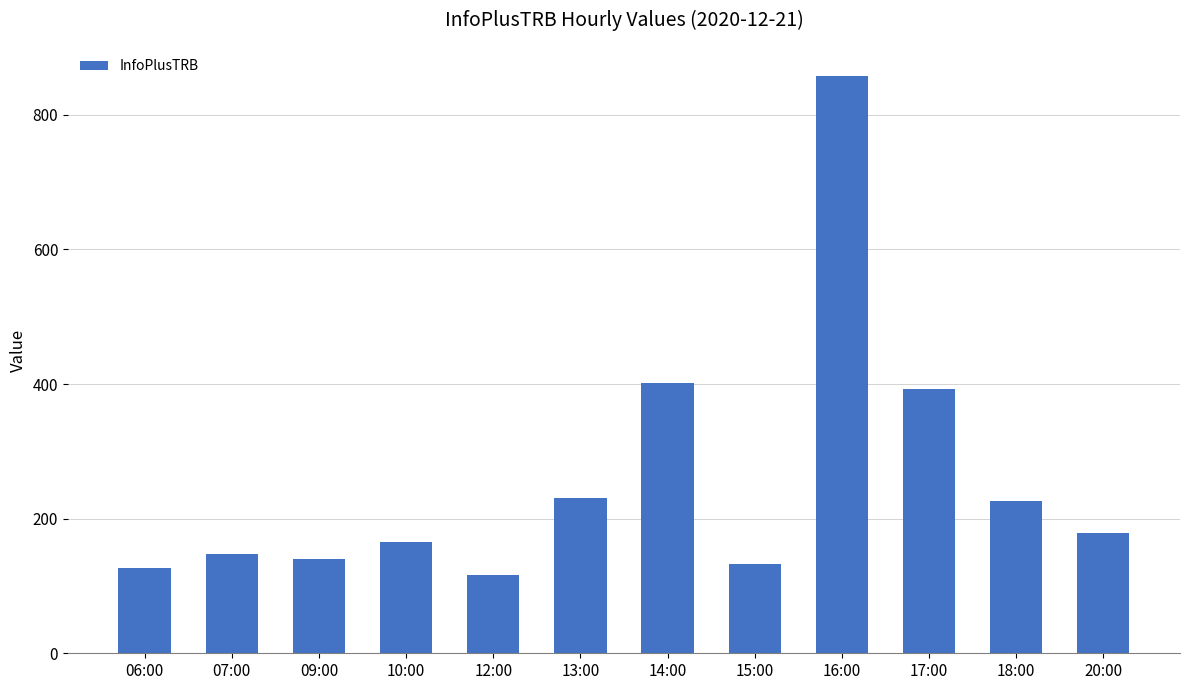

What is the change in value from 10:00 to 15:00?

-33